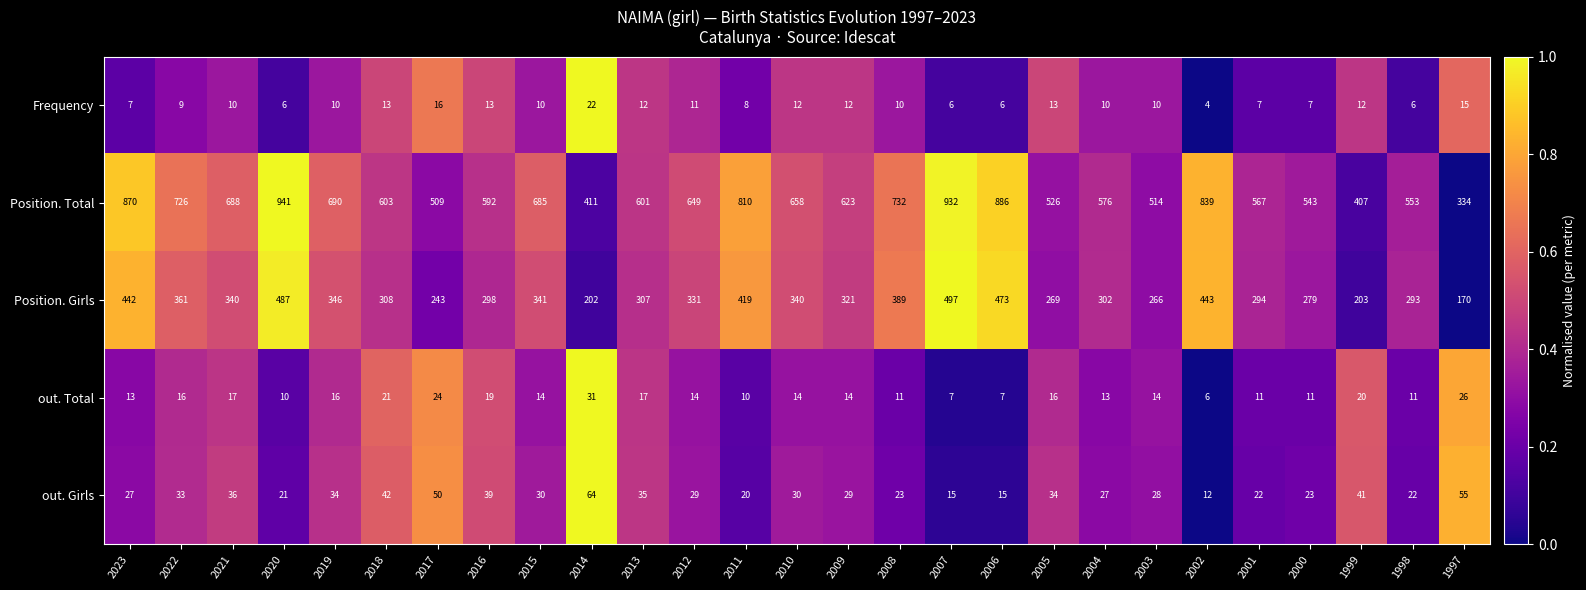

At which category is the sum across all series the highest?

2020